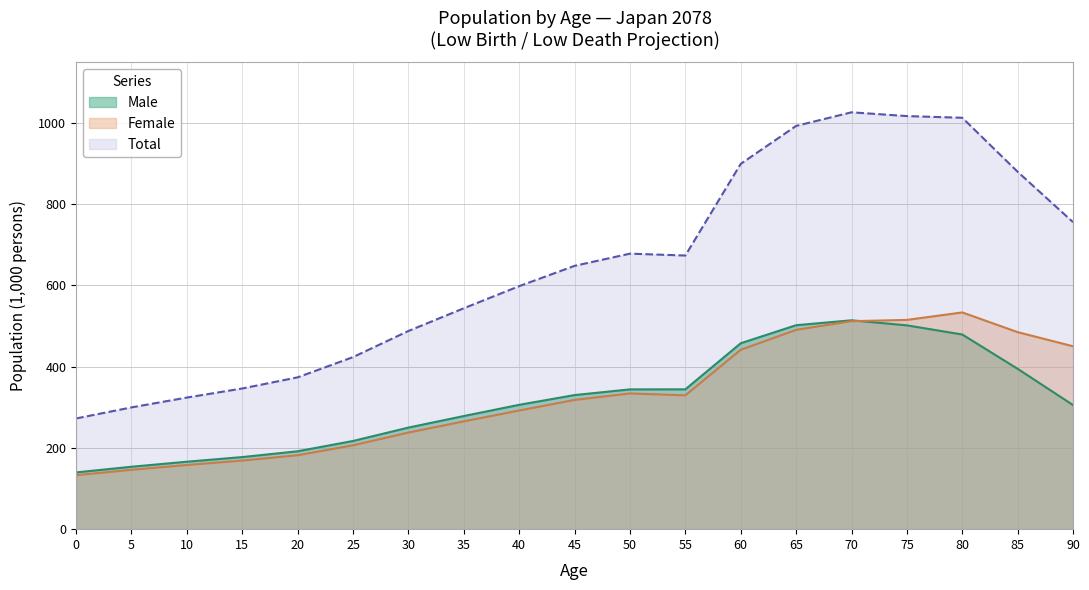

True or false: Male and Total intersect in this chart.

False